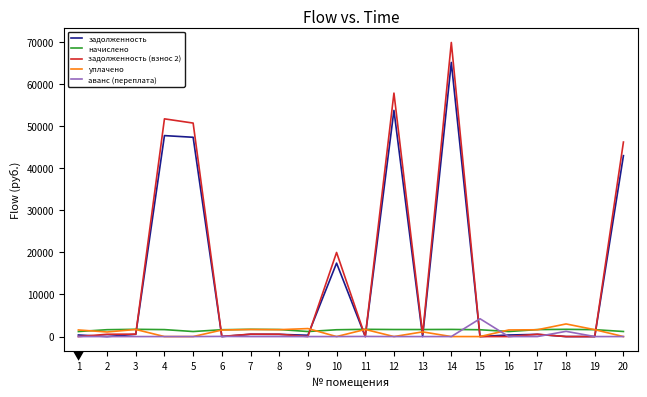

What is the sum of the начислено values at 11 and 7?

3441.0